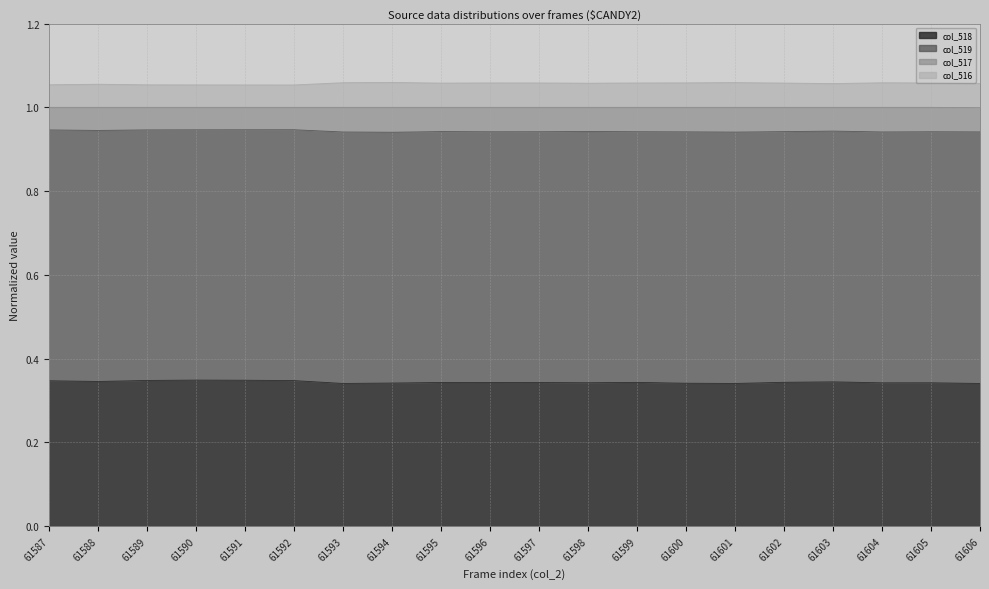

What is the maximum value for col_518?

0.3